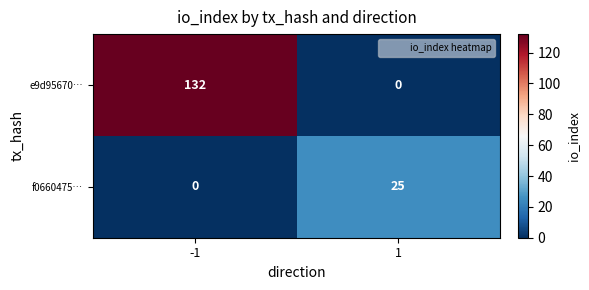

Which series has the widest spread of values?

e9d95670…